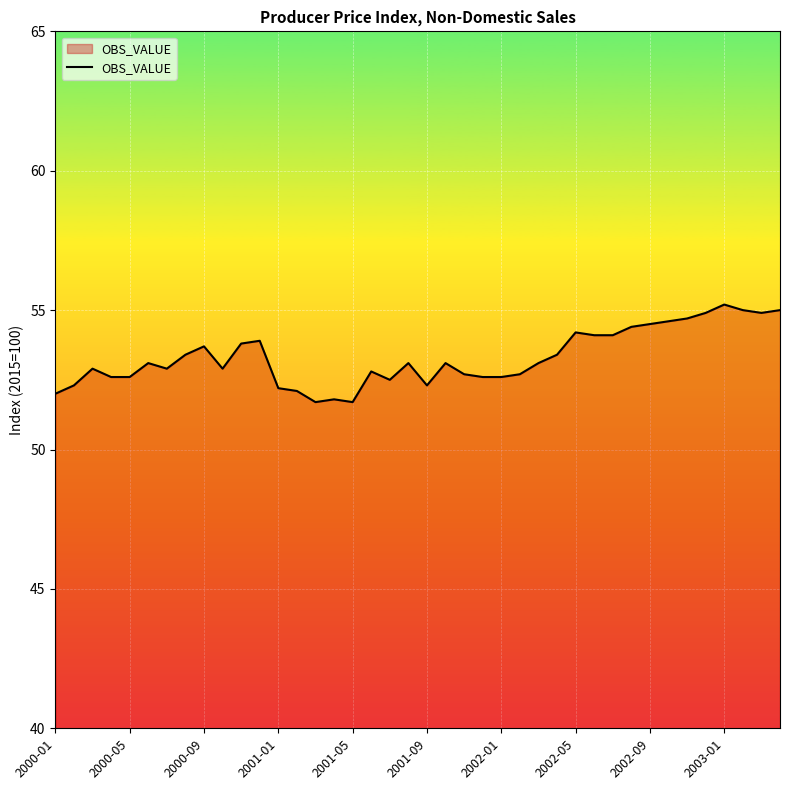

What is the smallest value displayed?

51.7